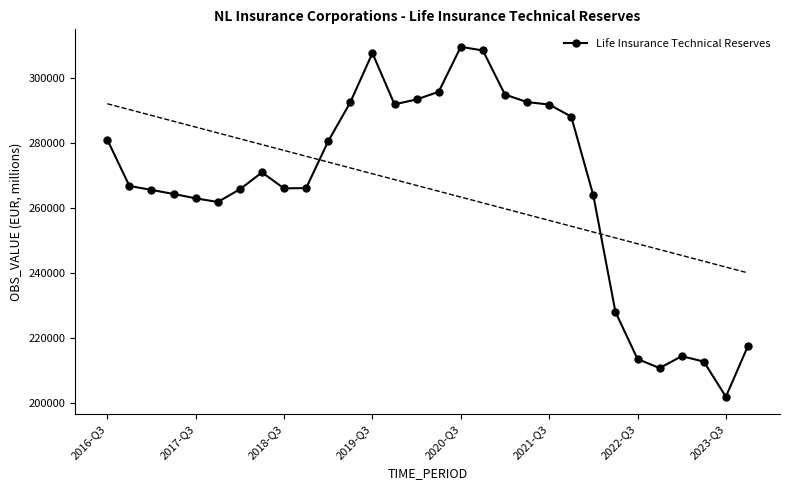

Which category has the lowest value in the Life Insurance Technical Reserves series?

2023-Q3